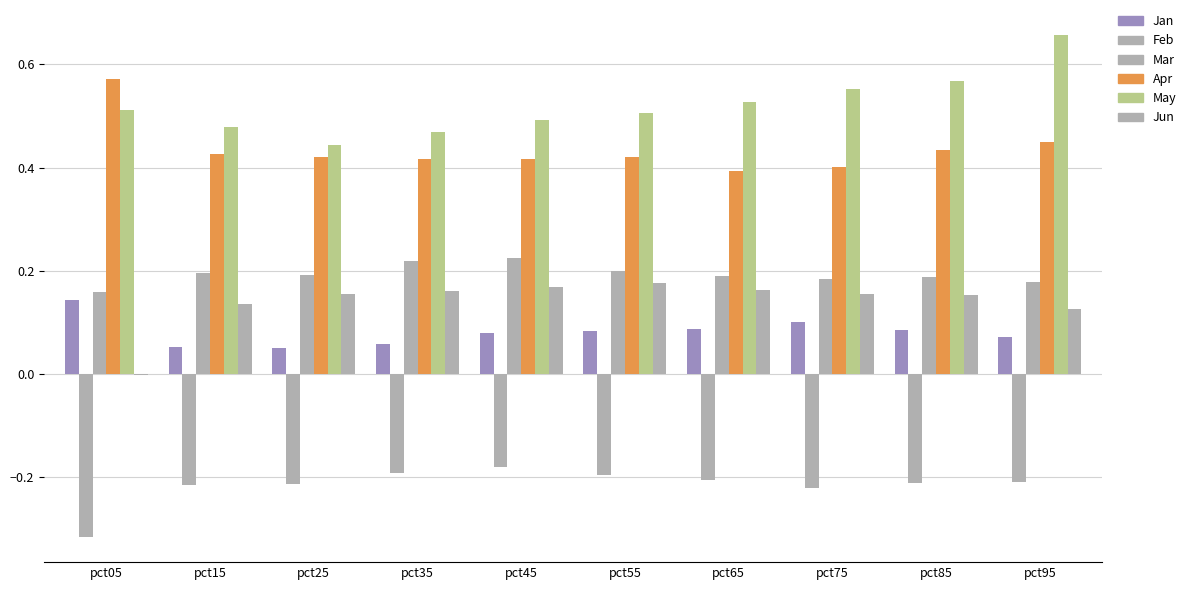

How many groups of bars are there?

10